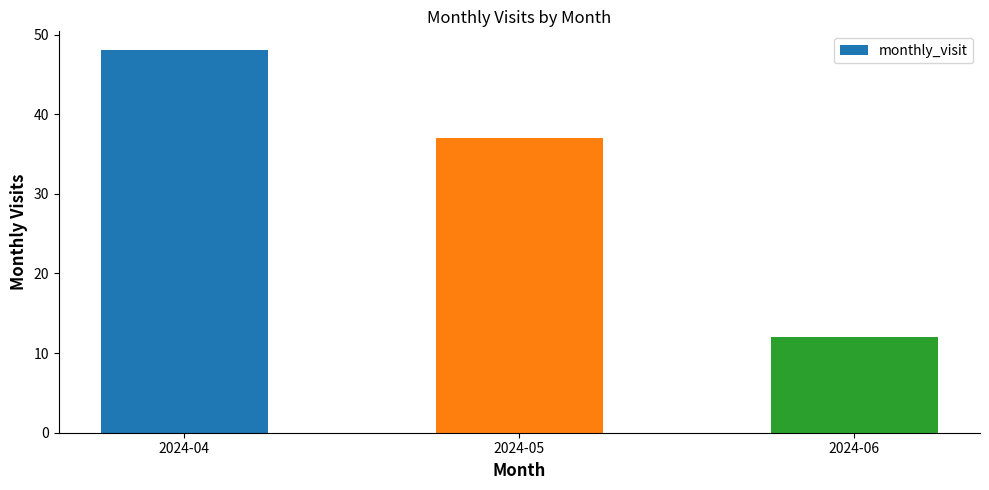

Does the chart contain any negative values?

No